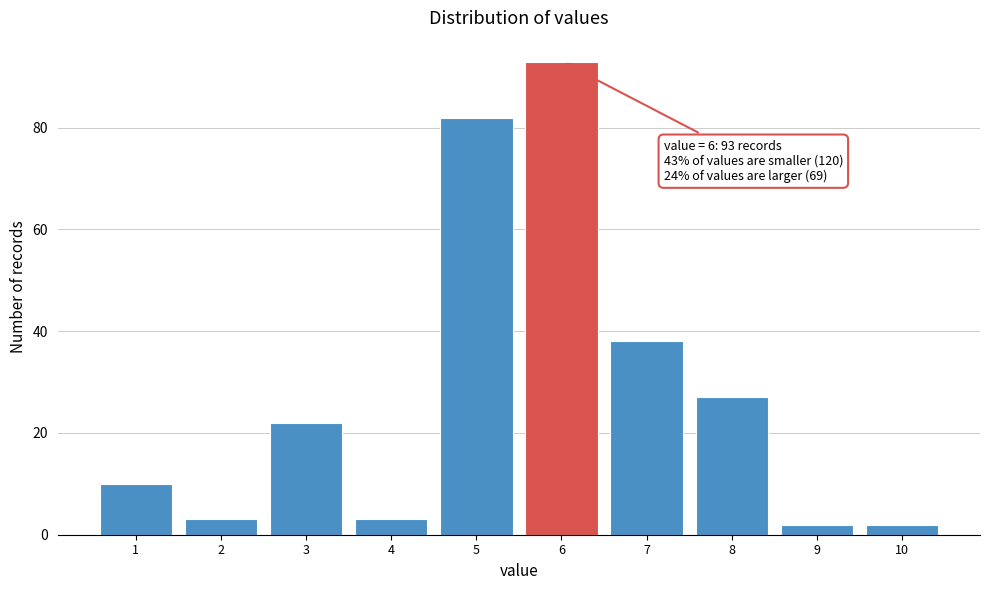

Reading right to left, list all the values displayed in this chart.

2	2	27	38	93	82	3	22	3	10